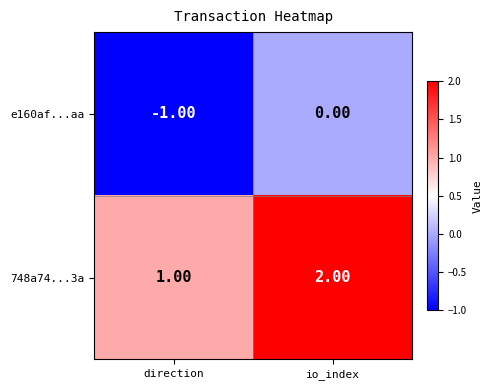

At which category is the sum across all series the highest?

io_index